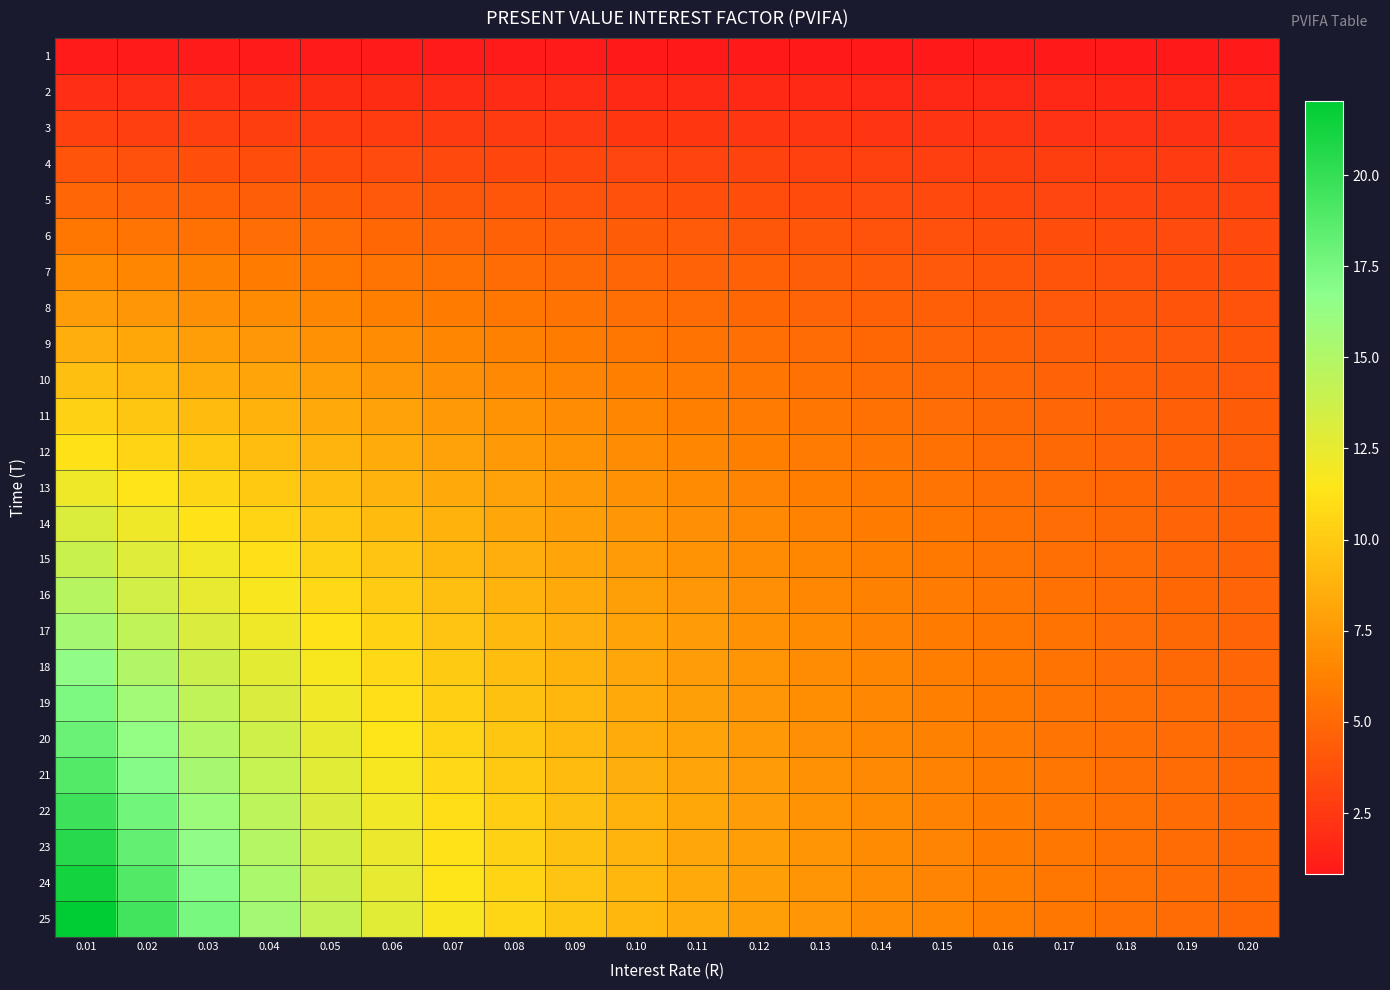

Reading right to left, what are all the values shown in this chart?

1: 0.20=0.8	0.19=0.8	0.18=0.8	0.17=0.9	0.16=0.9	0.15=0.9	0.14=0.9	0.13=0.9	0.12=0.9	0.11=0.9	0.10=0.9	0.09=0.9	0.08=0.9	0.07=0.9	0.06=0.9	0.05=1.0	0.04=1.0	0.03=1.0	0.02=1.0	0.01=1.0
2: 0.20=1.5	0.19=1.5	0.18=1.6	0.17=1.6	0.16=1.6	0.15=1.6	0.14=1.6	0.13=1.7	0.12=1.7	0.11=1.7	0.10=1.7	0.09=1.8	0.08=1.8	0.07=1.8	0.06=1.8	0.05=1.9	0.04=1.9	0.03=1.9	0.02=1.9	0.01=2.0
3: 0.20=2.1	0.19=2.1	0.18=2.2	0.17=2.2	0.16=2.2	0.15=2.3	0.14=2.3	0.13=2.4	0.12=2.4	0.11=2.4	0.10=2.5	0.09=2.5	0.08=2.6	0.07=2.6	0.06=2.7	0.05=2.7	0.04=2.8	0.03=2.8	0.02=2.9	0.01=2.9
4: 0.20=2.6	0.19=2.6	0.18=2.7	0.17=2.7	0.16=2.8	0.15=2.9	0.14=2.9	0.13=3.0	0.12=3.0	0.11=3.1	0.10=3.2	0.09=3.2	0.08=3.3	0.07=3.4	0.06=3.5	0.05=3.5	0.04=3.6	0.03=3.7	0.02=3.8	0.01=3.9
5: 0.20=3.0	0.19=3.1	0.18=3.1	0.17=3.2	0.16=3.3	0.15=3.4	0.14=3.4	0.13=3.5	0.12=3.6	0.11=3.7	0.10=3.8	0.09=3.9	0.08=4.0	0.07=4.1	0.06=4.2	0.05=4.3	0.04=4.5	0.03=4.6	0.02=4.7	0.01=4.9
6: 0.20=3.3	0.19=3.4	0.18=3.5	0.17=3.6	0.16=3.7	0.15=3.8	0.14=3.9	0.13=4.0	0.12=4.1	0.11=4.2	0.10=4.4	0.09=4.5	0.08=4.6	0.07=4.8	0.06=4.9	0.05=5.1	0.04=5.2	0.03=5.4	0.02=5.6	0.01=5.8
7: 0.20=3.6	0.19=3.7	0.18=3.8	0.17=3.9	0.16=4.0	0.15=4.2	0.14=4.3	0.13=4.4	0.12=4.6	0.11=4.7	0.10=4.9	0.09=5.0	0.08=5.2	0.07=5.4	0.06=5.6	0.05=5.8	0.04=6.0	0.03=6.2	0.02=6.5	0.01=6.7
8: 0.20=3.8	0.19=4.0	0.18=4.1	0.17=4.2	0.16=4.3	0.15=4.5	0.14=4.6	0.13=4.8	0.12=5.0	0.11=5.1	0.10=5.3	0.09=5.5	0.08=5.7	0.07=6.0	0.06=6.2	0.05=6.5	0.04=6.7	0.03=7.0	0.02=7.3	0.01=7.7
9: 0.20=4.0	0.19=4.2	0.18=4.3	0.17=4.5	0.16=4.6	0.15=4.8	0.14=4.9	0.13=5.1	0.12=5.3	0.11=5.5	0.10=5.8	0.09=6.0	0.08=6.2	0.07=6.5	0.06=6.8	0.05=7.1	0.04=7.4	0.03=7.8	0.02=8.2	0.01=8.6
10: 0.20=4.2	0.19=4.3	0.18=4.5	0.17=4.7	0.16=4.8	0.15=5.0	0.14=5.2	0.13=5.4	0.12=5.7	0.11=5.9	0.10=6.1	0.09=6.4	0.08=6.7	0.07=7.0	0.06=7.4	0.05=7.7	0.04=8.1	0.03=8.5	0.02=9.0	0.01=9.5
11: 0.20=4.3	0.19=4.5	0.18=4.7	0.17=4.8	0.16=5.0	0.15=5.2	0.14=5.5	0.13=5.7	0.12=5.9	0.11=6.2	0.10=6.5	0.09=6.8	0.08=7.1	0.07=7.5	0.06=7.9	0.05=8.3	0.04=8.8	0.03=9.3	0.02=9.8	0.01=10.4
12: 0.20=4.4	0.19=4.6	0.18=4.8	0.17=5.0	0.16=5.2	0.15=5.4	0.14=5.7	0.13=5.9	0.12=6.2	0.11=6.5	0.10=6.8	0.09=7.2	0.08=7.5	0.07=7.9	0.06=8.4	0.05=8.9	0.04=9.4	0.03=10.0	0.02=10.6	0.01=11.3
13: 0.20=4.5	0.19=4.7	0.18=4.9	0.17=5.1	0.16=5.3	0.15=5.6	0.14=5.8	0.13=6.1	0.12=6.4	0.11=6.7	0.10=7.1	0.09=7.5	0.08=7.9	0.07=8.4	0.06=8.9	0.05=9.4	0.04=10.0	0.03=10.6	0.02=11.3	0.01=12.1
14: 0.20=4.6	0.19=4.8	0.18=5.0	0.17=5.2	0.16=5.5	0.15=5.7	0.14=6.0	0.13=6.3	0.12=6.6	0.11=7.0	0.10=7.4	0.09=7.8	0.08=8.2	0.07=8.7	0.06=9.3	0.05=9.9	0.04=10.6	0.03=11.3	0.02=12.1	0.01=13.0
15: 0.20=4.7	0.19=4.9	0.18=5.1	0.17=5.3	0.16=5.6	0.15=5.8	0.14=6.1	0.13=6.5	0.12=6.8	0.11=7.2	0.10=7.6	0.09=8.1	0.08=8.6	0.07=9.1	0.06=9.7	0.05=10.4	0.04=11.1	0.03=11.9	0.02=12.8	0.01=13.9
16: 0.20=4.7	0.19=4.9	0.18=5.2	0.17=5.4	0.16=5.7	0.15=6.0	0.14=6.3	0.13=6.6	0.12=7.0	0.11=7.4	0.10=7.8	0.09=8.3	0.08=8.9	0.07=9.4	0.06=10.1	0.05=10.8	0.04=11.7	0.03=12.6	0.02=13.6	0.01=14.7
17: 0.20=4.8	0.19=5.0	0.18=5.2	0.17=5.5	0.16=5.7	0.15=6.0	0.14=6.4	0.13=6.7	0.12=7.1	0.11=7.5	0.10=8.0	0.09=8.5	0.08=9.1	0.07=9.8	0.06=10.5	0.05=11.3	0.04=12.2	0.03=13.2	0.02=14.3	0.01=15.6
18: 0.20=4.8	0.19=5.0	0.18=5.3	0.17=5.5	0.16=5.8	0.15=6.1	0.14=6.5	0.13=6.8	0.12=7.2	0.11=7.7	0.10=8.2	0.09=8.8	0.08=9.4	0.07=10.1	0.06=10.8	0.05=11.7	0.04=12.7	0.03=13.8	0.02=15.0	0.01=16.4
19: 0.20=4.8	0.19=5.1	0.18=5.3	0.17=5.6	0.16=5.9	0.15=6.2	0.14=6.6	0.13=6.9	0.12=7.4	0.11=7.8	0.10=8.4	0.09=9.0	0.08=9.6	0.07=10.3	0.06=11.2	0.05=12.1	0.04=13.1	0.03=14.3	0.02=15.7	0.01=17.2
20: 0.20=4.9	0.19=5.1	0.18=5.4	0.17=5.6	0.16=5.9	0.15=6.3	0.14=6.6	0.13=7.0	0.12=7.5	0.11=8.0	0.10=8.5	0.09=9.1	0.08=9.8	0.07=10.6	0.06=11.5	0.05=12.5	0.04=13.6	0.03=14.9	0.02=16.4	0.01=18.0
21: 0.20=4.9	0.19=5.1	0.18=5.4	0.17=5.7	0.16=6.0	0.15=6.3	0.14=6.7	0.13=7.1	0.12=7.6	0.11=8.1	0.10=8.6	0.09=9.3	0.08=10.0	0.07=10.8	0.06=11.8	0.05=12.8	0.04=14.0	0.03=15.4	0.02=17.0	0.01=18.9
22: 0.20=4.9	0.19=5.1	0.18=5.4	0.17=5.7	0.16=6.0	0.15=6.4	0.14=6.7	0.13=7.2	0.12=7.6	0.11=8.2	0.10=8.8	0.09=9.4	0.08=10.2	0.07=11.1	0.06=12.0	0.05=13.2	0.04=14.5	0.03=15.9	0.02=17.7	0.01=19.7
23: 0.20=4.9	0.19=5.2	0.18=5.4	0.17=5.7	0.16=6.0	0.15=6.4	0.14=6.8	0.13=7.2	0.12=7.7	0.11=8.3	0.10=8.9	0.09=9.6	0.08=10.4	0.07=11.3	0.06=12.3	0.05=13.5	0.04=14.9	0.03=16.4	0.02=18.3	0.01=20.5
24: 0.20=4.9	0.19=5.2	0.18=5.5	0.17=5.7	0.16=6.1	0.15=6.4	0.14=6.8	0.13=7.3	0.12=7.8	0.11=8.3	0.10=9.0	0.09=9.7	0.08=10.5	0.07=11.5	0.06=12.6	0.05=13.8	0.04=15.2	0.03=16.9	0.02=18.9	0.01=21.2
25: 0.20=4.9	0.19=5.2	0.18=5.5	0.17=5.8	0.16=6.1	0.15=6.5	0.14=6.9	0.13=7.3	0.12=7.8	0.11=8.4	0.10=9.1	0.09=9.8	0.08=10.7	0.07=11.7	0.06=12.8	0.05=14.1	0.04=15.6	0.03=17.4	0.02=19.5	0.01=22.0